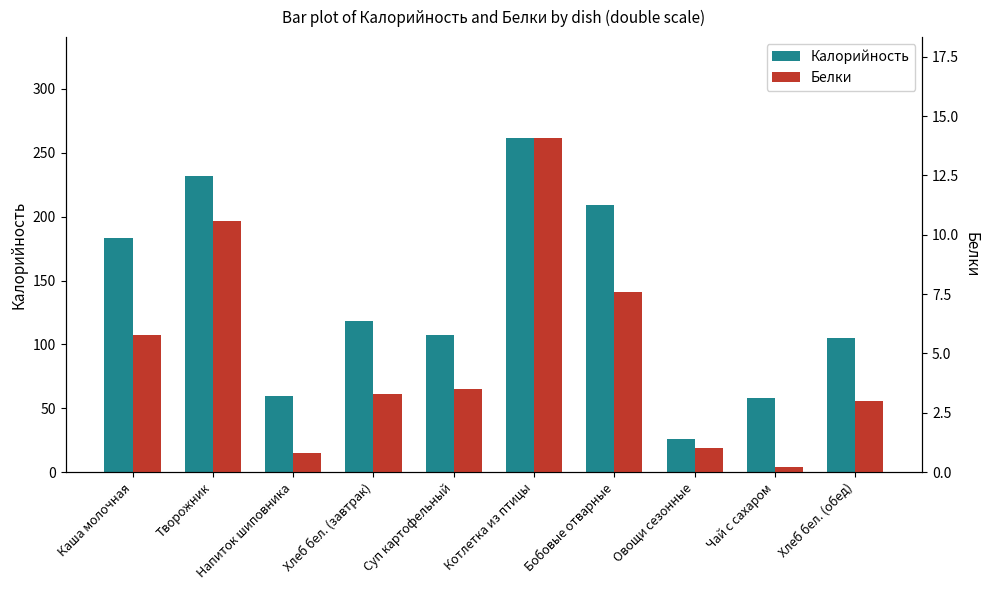

Reading right to left, transcribe all the data shown in this chart.

Калорийность: 105.0	58.0	26.0	209.0	262.0	107.0	118.0	60.0	232.0	183.0
Белки: 3.0	0.2	1.0	7.6	14.1	3.5	3.3	0.8	10.6	5.8